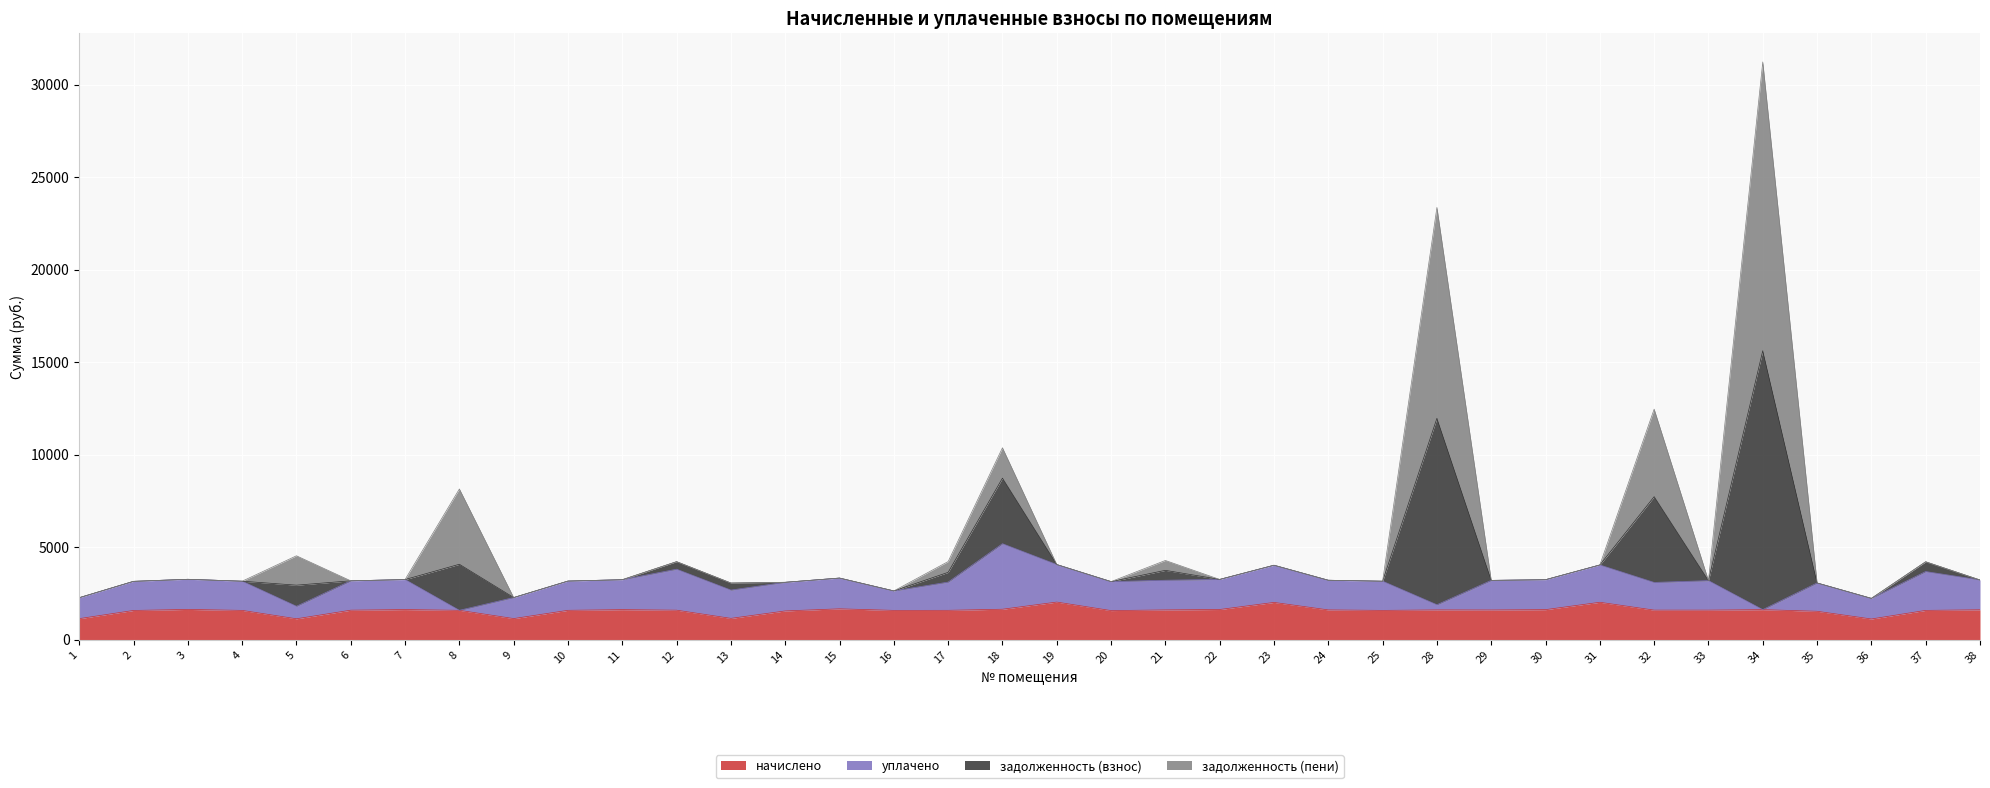

True or false: начислено has a value of 2547.6 at 16.

False